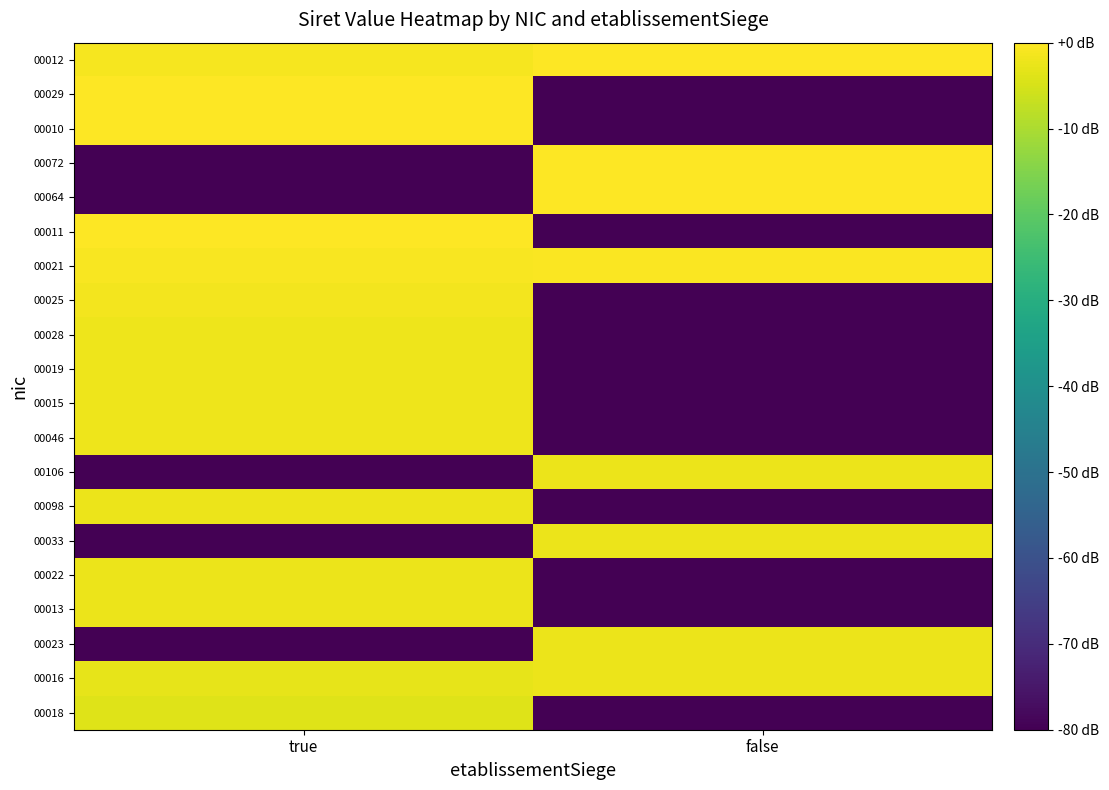

What is the smallest value displayed?

-80.0